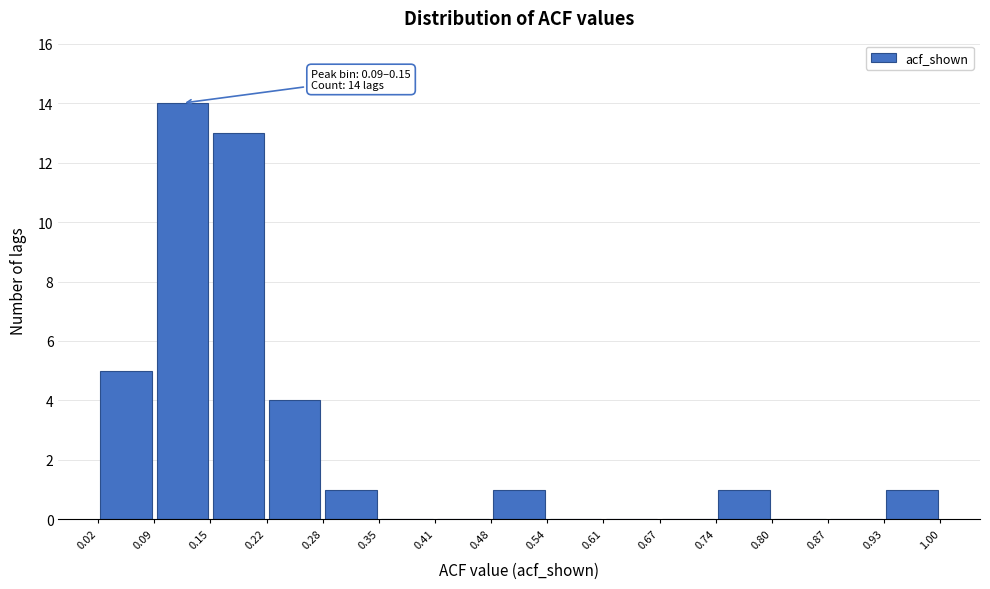

Over which range of the x-axis is the bar tallest?

0.09 to 0.15